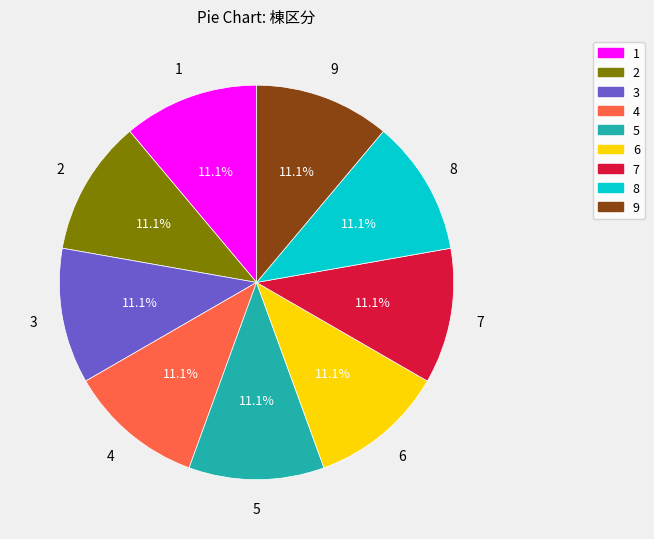

The 1 slice represents 1% of the pie. True or false?

False